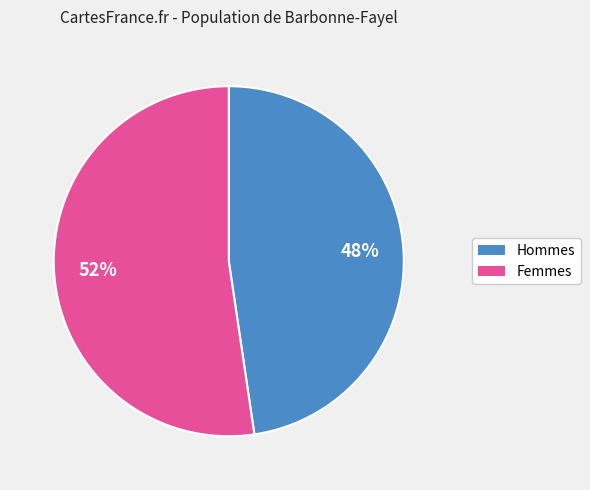

To the nearest percent, what percentage of the pie is Femmes?

52%